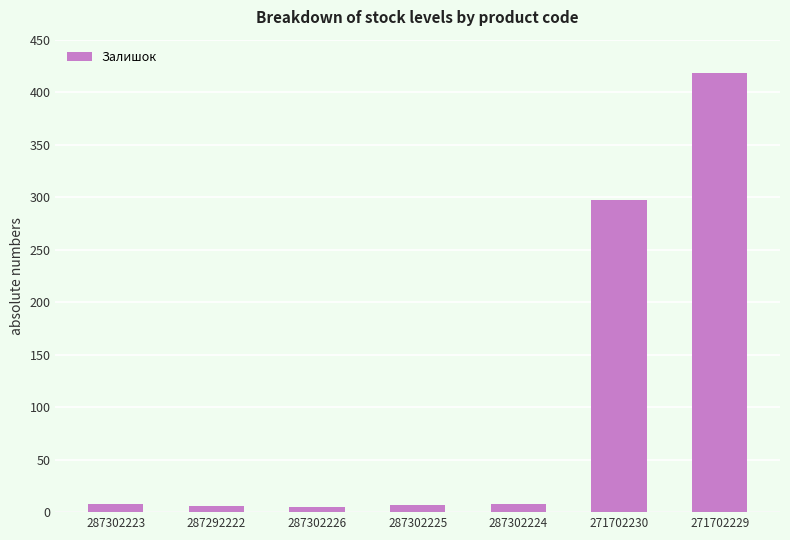

What is the difference between the maximum and minimum values?

413